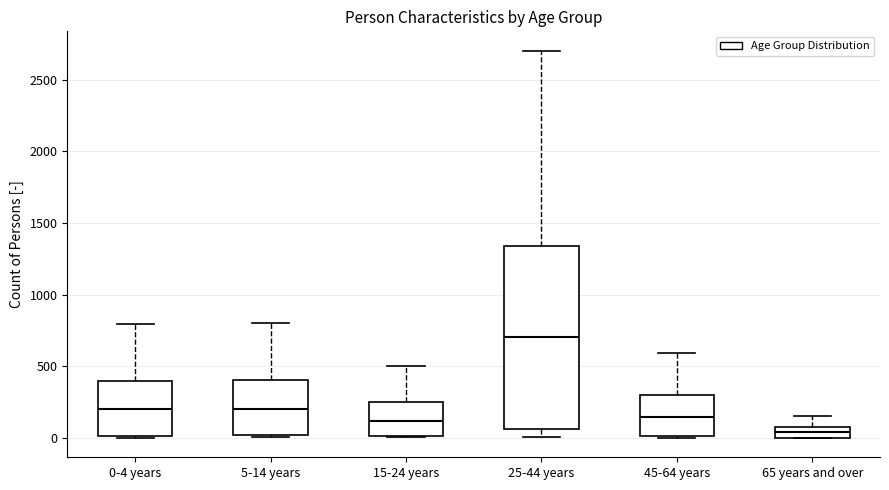

Where is the upper edge of the box for 5-14 years on the y-axis? The values are not printed on the chart, so give them approximately, as read against the axis.

400